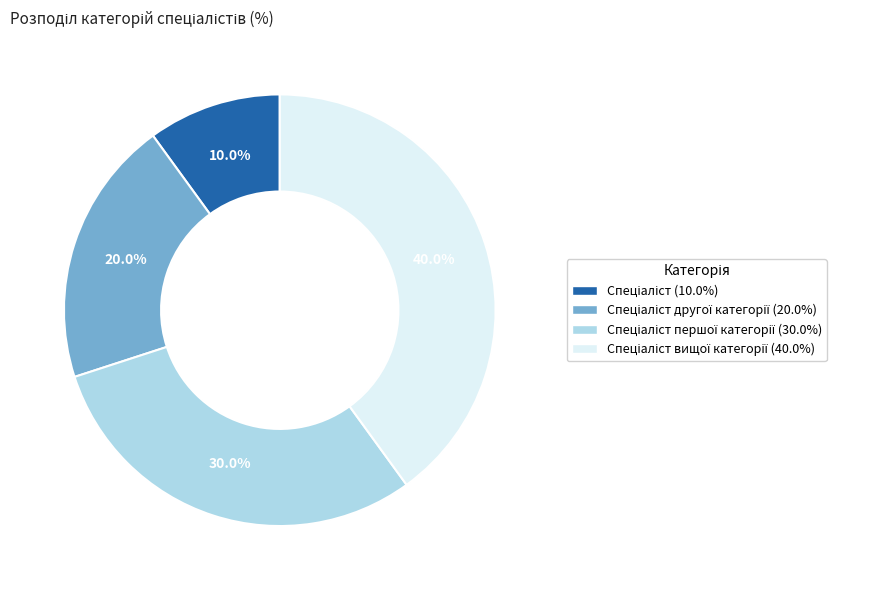

Is there any slice that represents more than half of the pie?

No